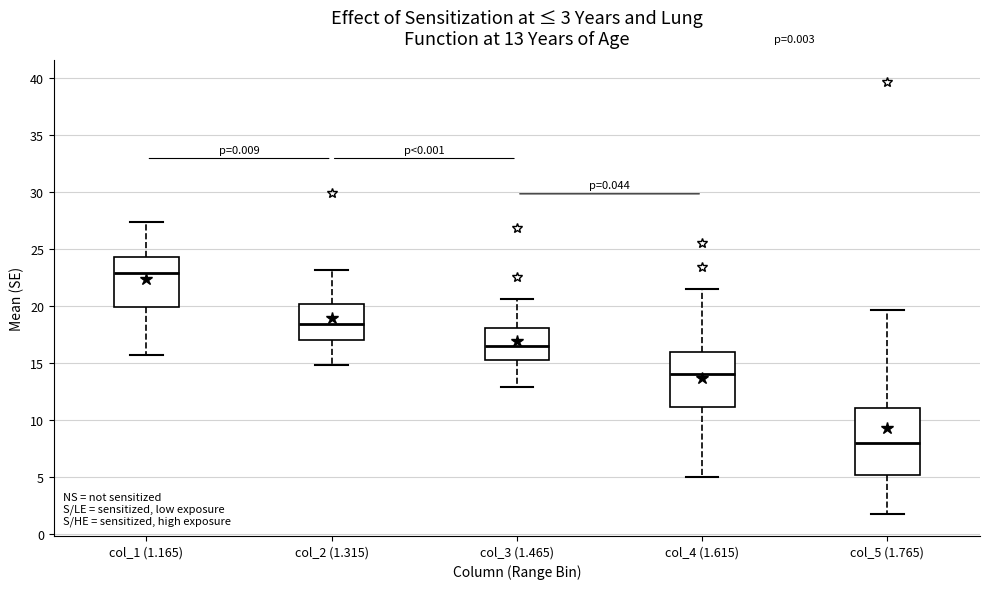

Which box has the highest median line?

col_1 (1.165)